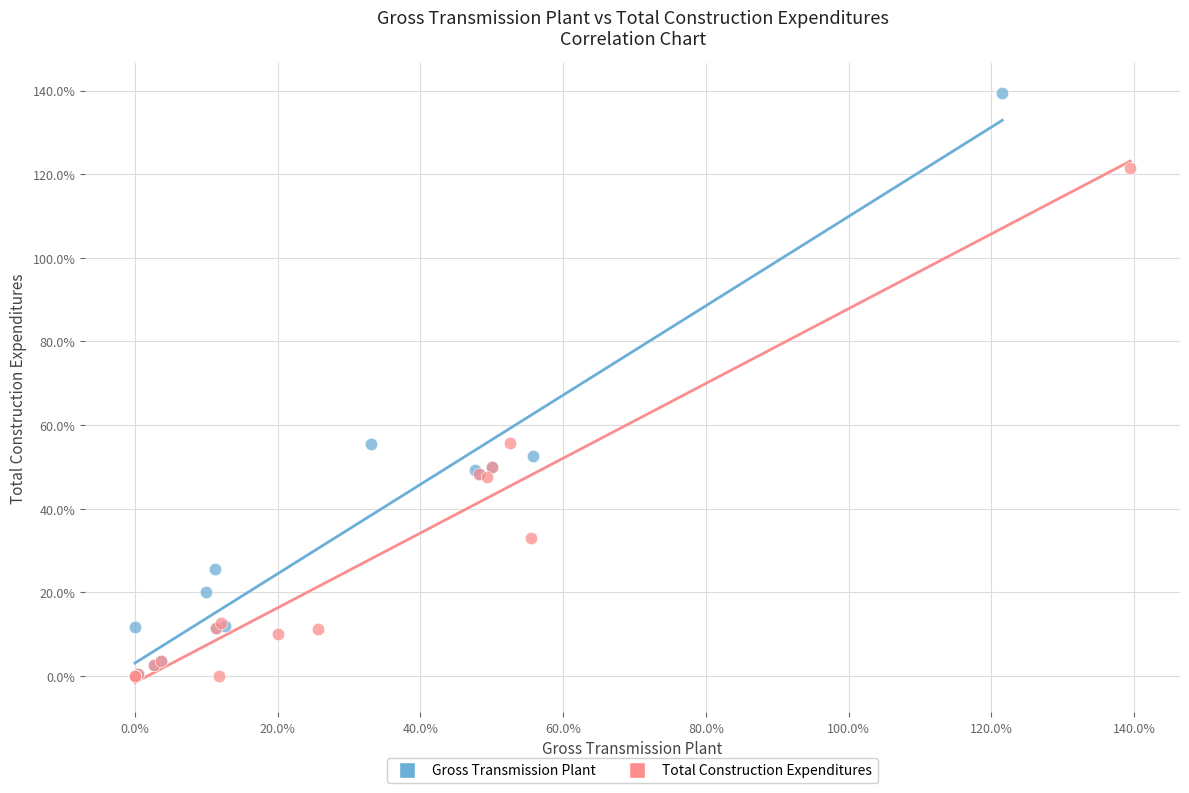

Which series has the largest Y range (max minus min)?

Gross Transmission Plant